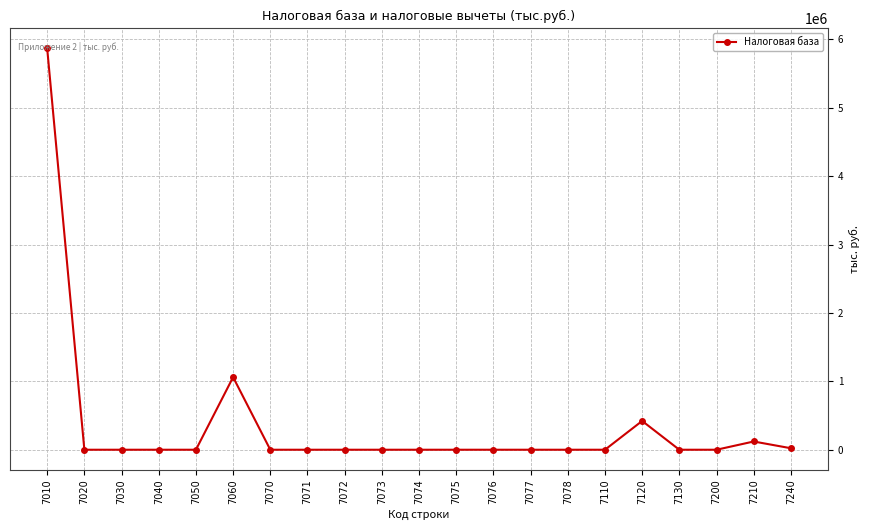

How many lines are shown in the chart?

1